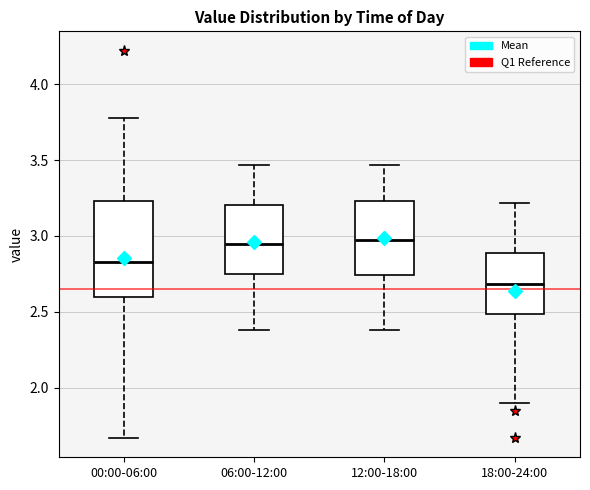

Where does the lower whisker of the box for 12:00-18:00 end on the y-axis? The values are not printed on the chart, so give them approximately, as read against the axis.

2.40